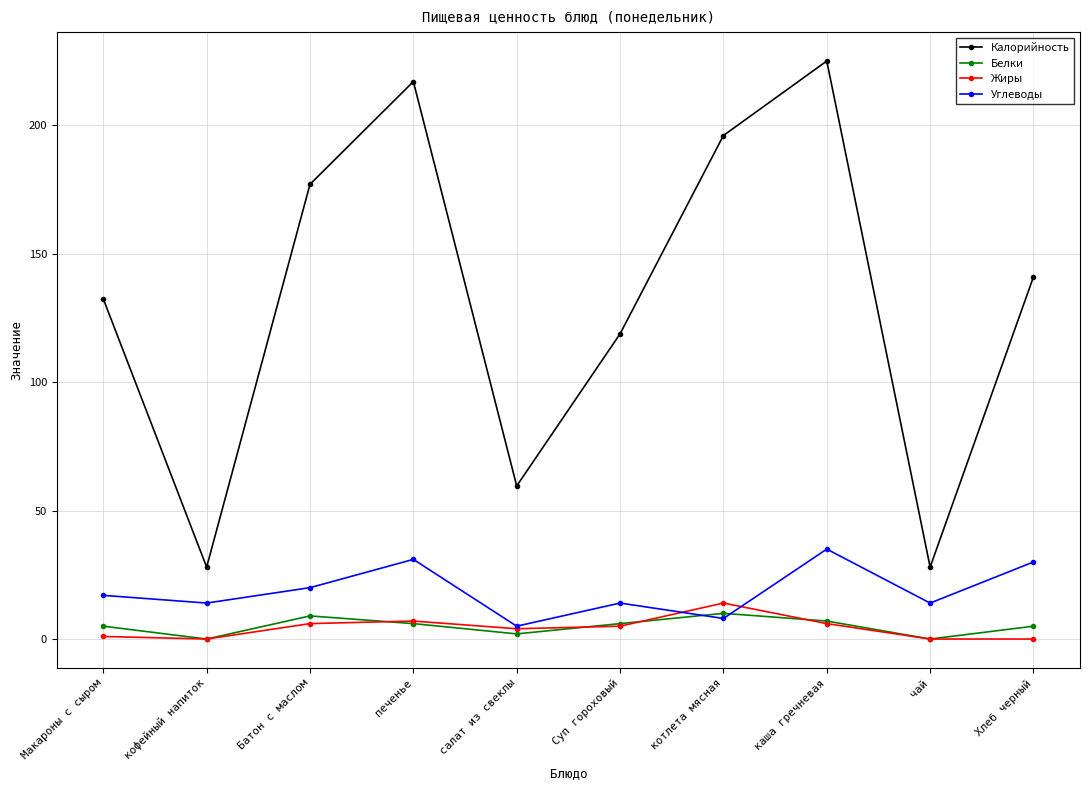

How many distinct data groups are displayed?

4